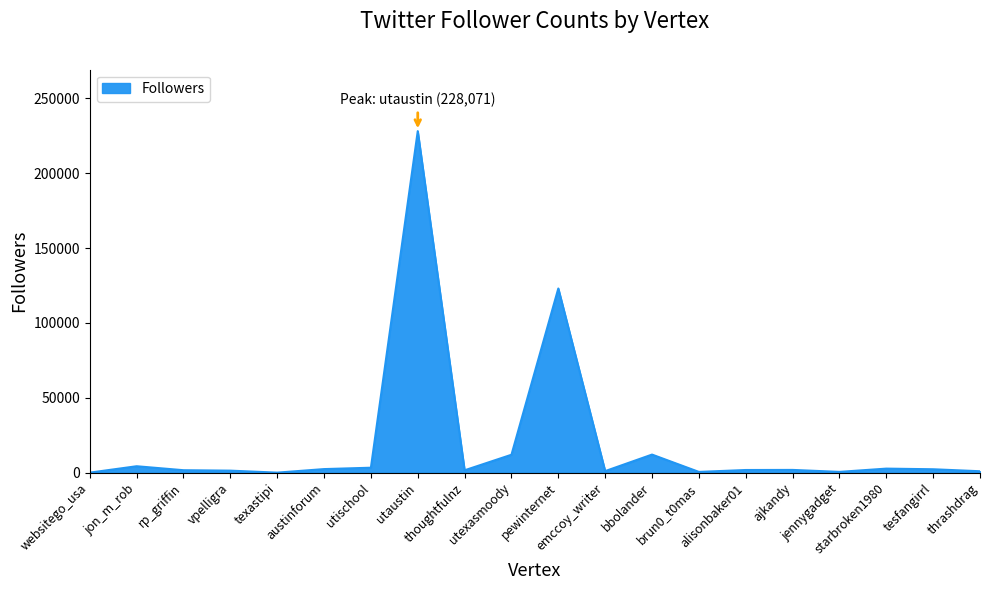

What is the greatest value displayed?

228071